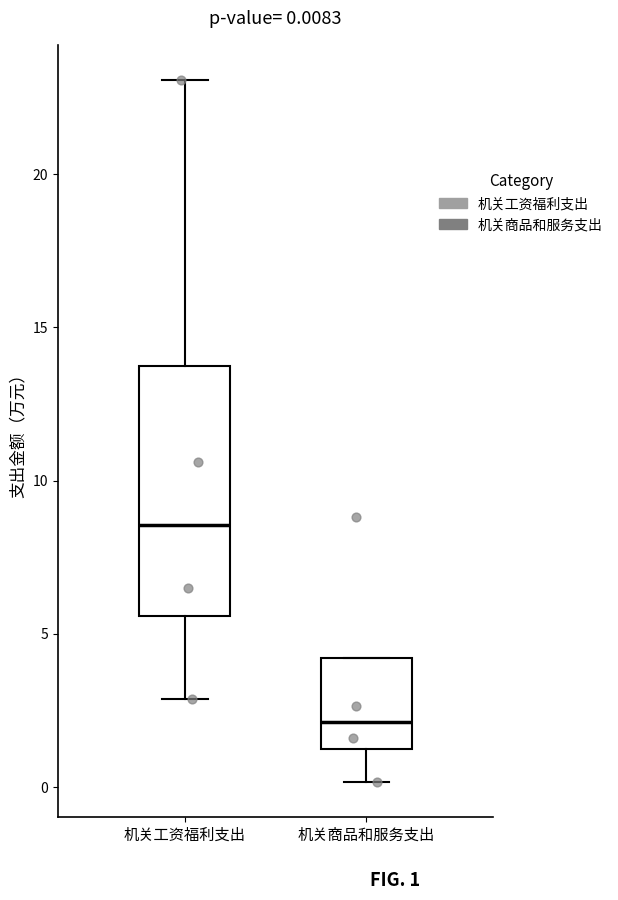

Which box is the tallest, from its lower edge to its upper edge?

机关工资福利支出